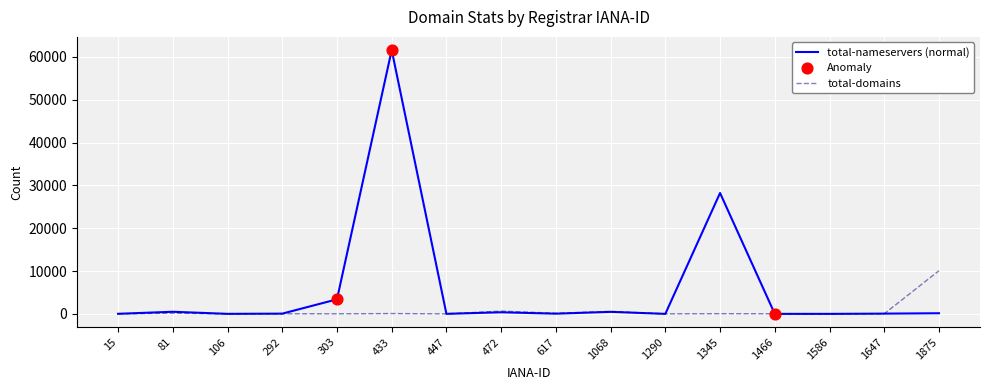

At which category is the sum across all series the highest?

433